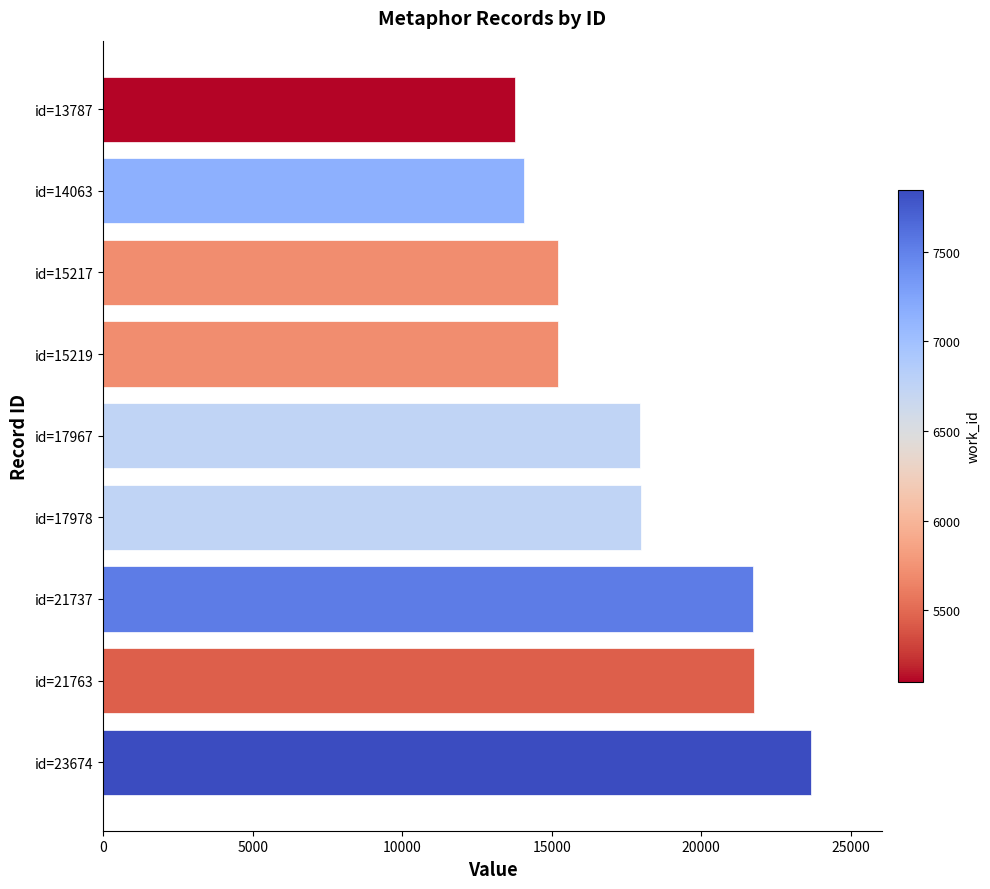

How many bars are there in total?

9